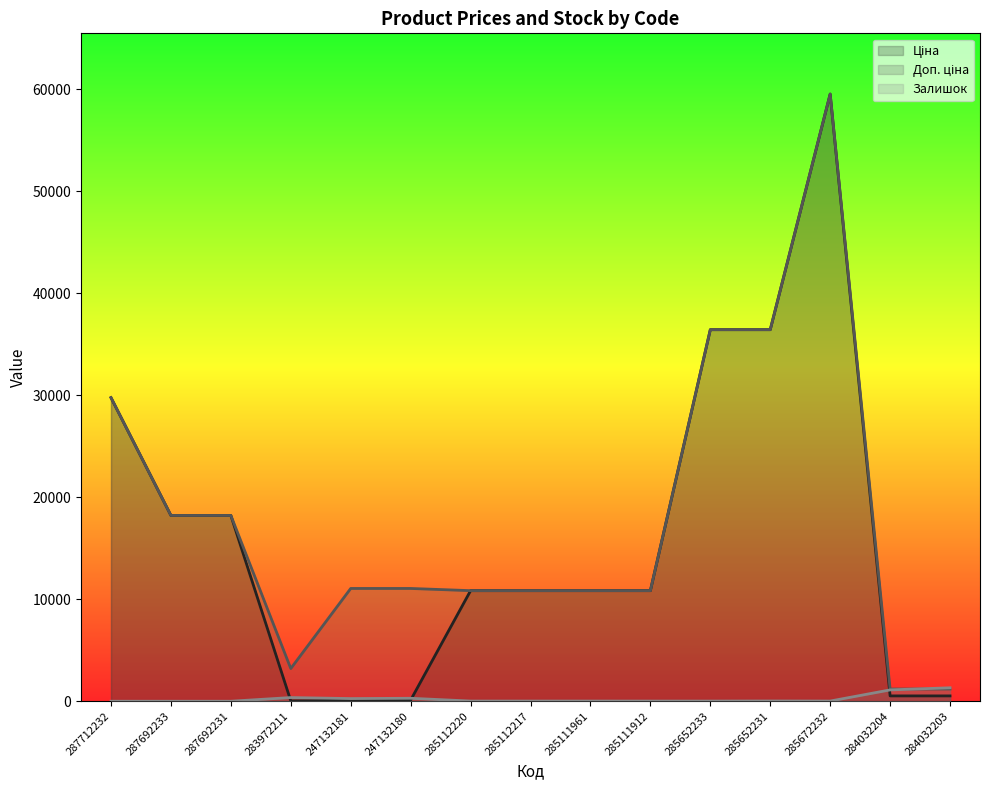

How many values in the Залишок series are below 17?

5